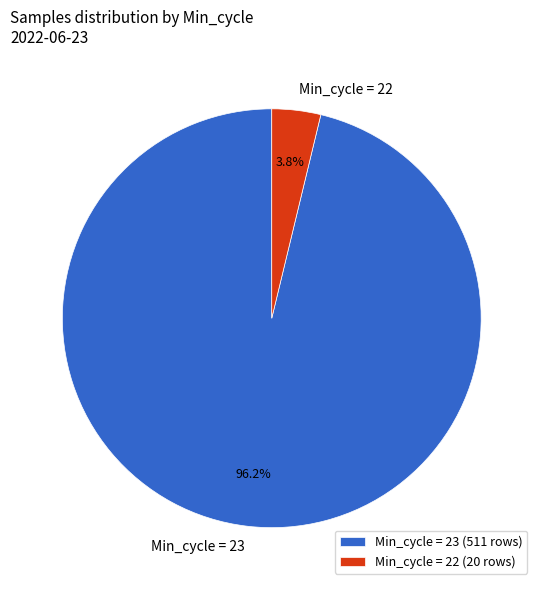

How much of the chart is everything except Min_cycle = 23?

3.8%